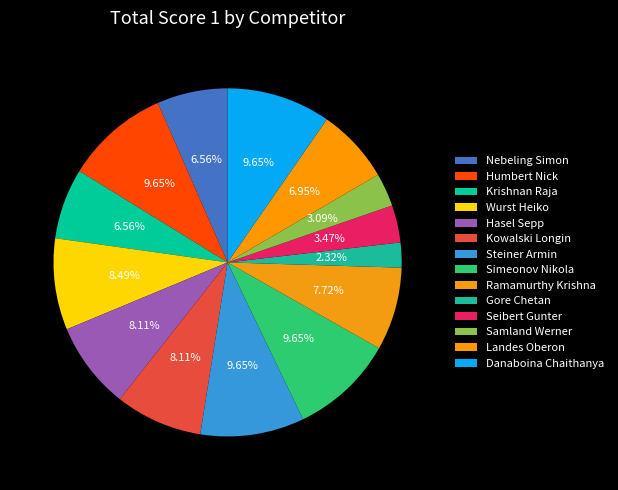

Is the sum of Landes Oberon and Hasel Sepp greater than half?

No